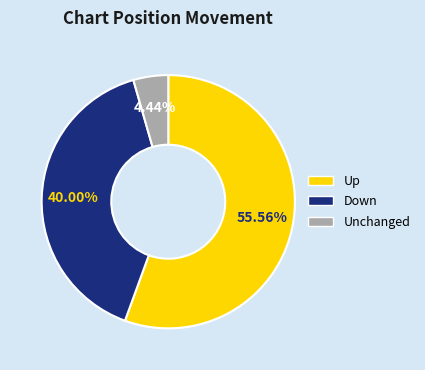

Is there any slice that represents more than half of the pie?

Yes